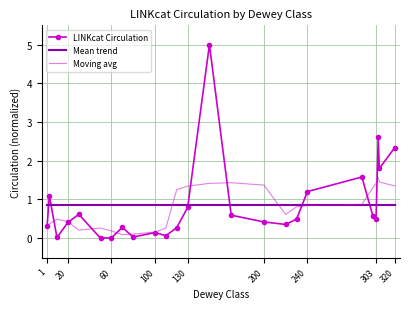

Which series ends up on top after the final intersection of Mean trend and Moving avg?

Moving avg